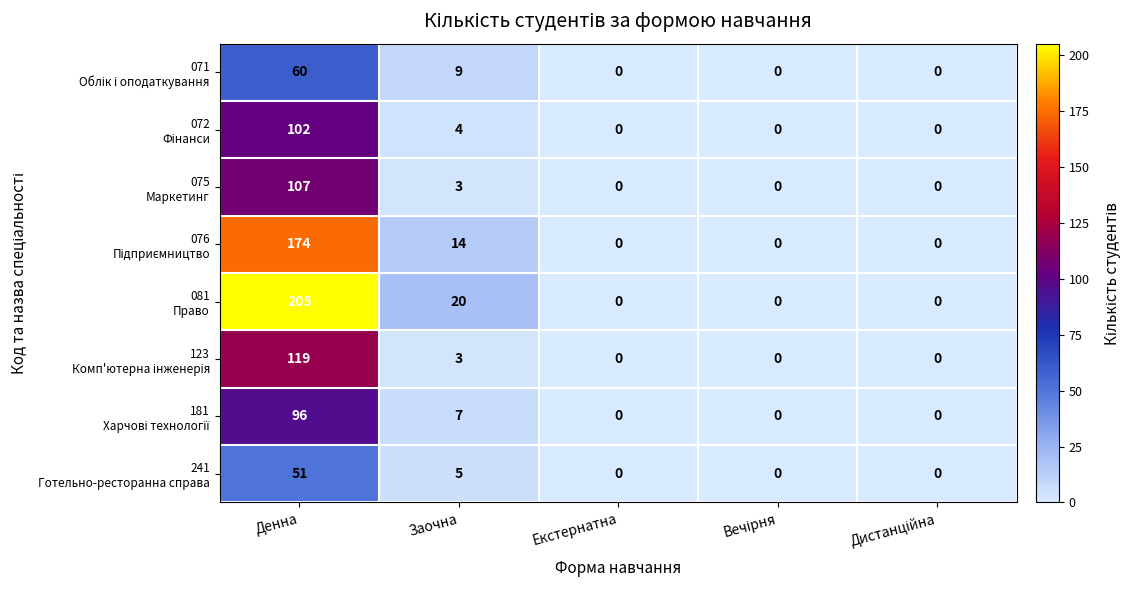

What is the maximum value shown in the chart?

205